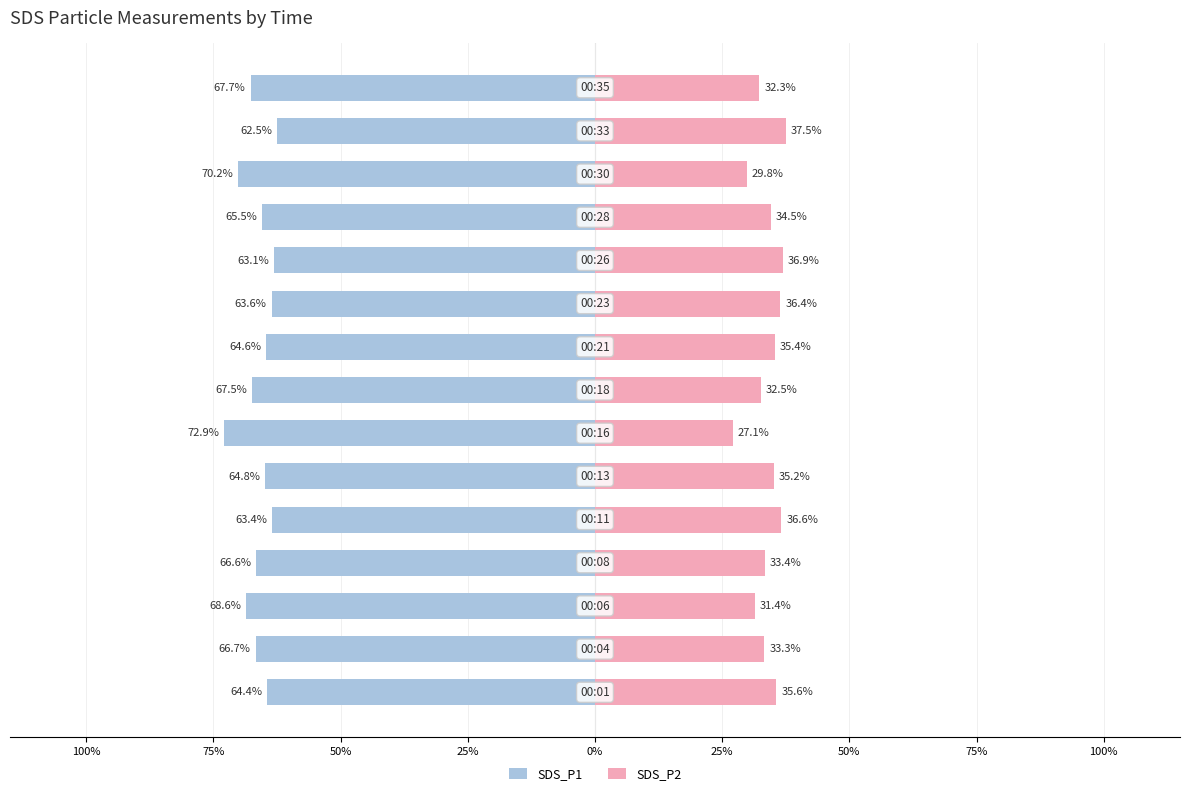

Rank the series at 25% from lowest to highest value.

SDS_P1, SDS_P2